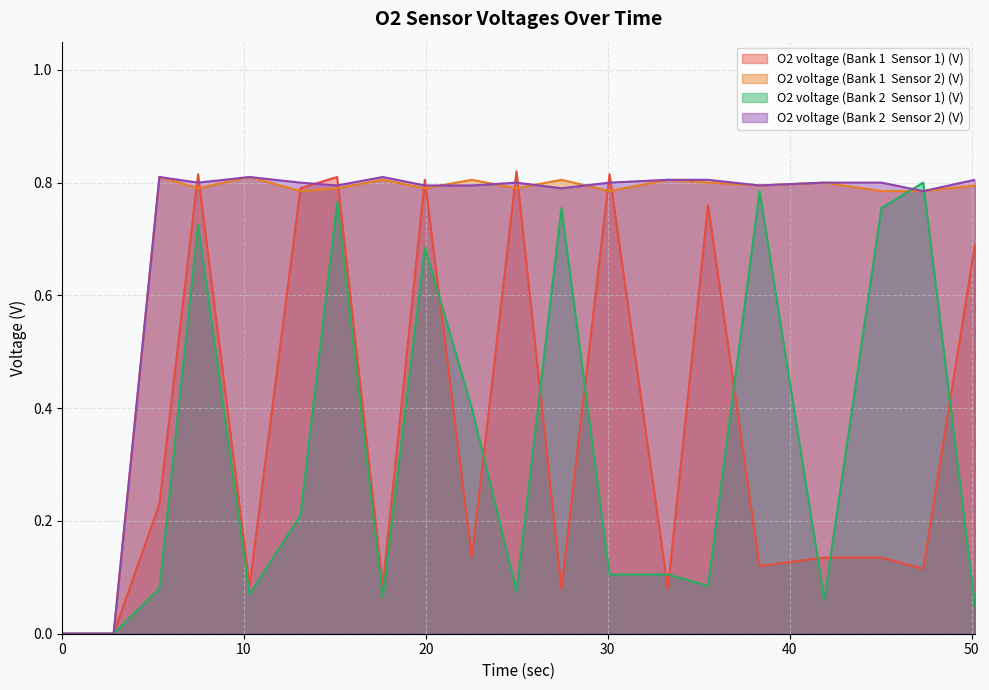

Rank the series by their maximum value, from lowest to highest.

O2 voltage (Bank 2  Sensor 1) (V), O2 voltage (Bank 1  Sensor 2) (V), O2 voltage (Bank 2  Sensor 2) (V), O2 voltage (Bank 1  Sensor 1) (V)